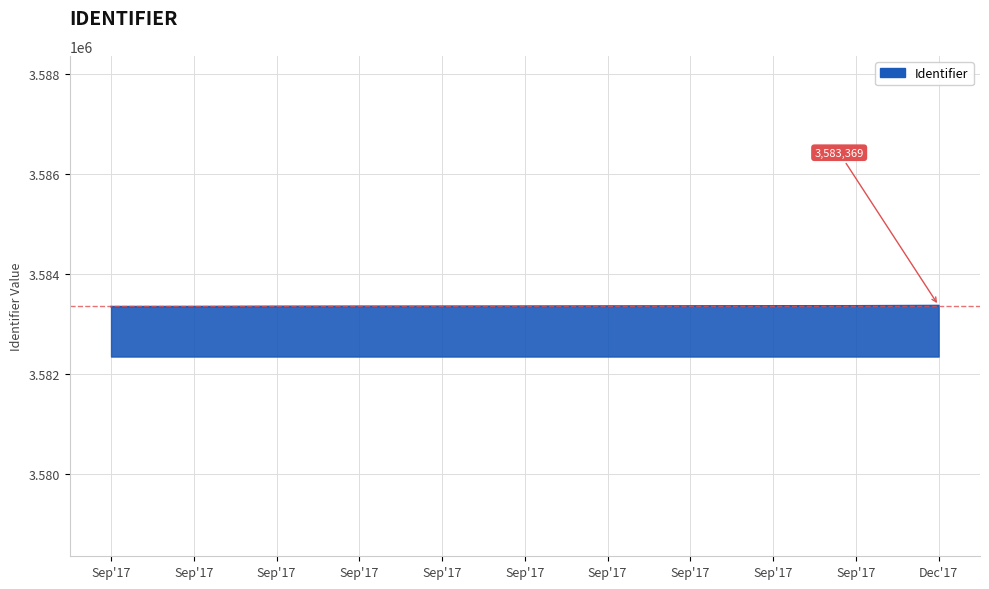

How many lines are shown in the chart?

1